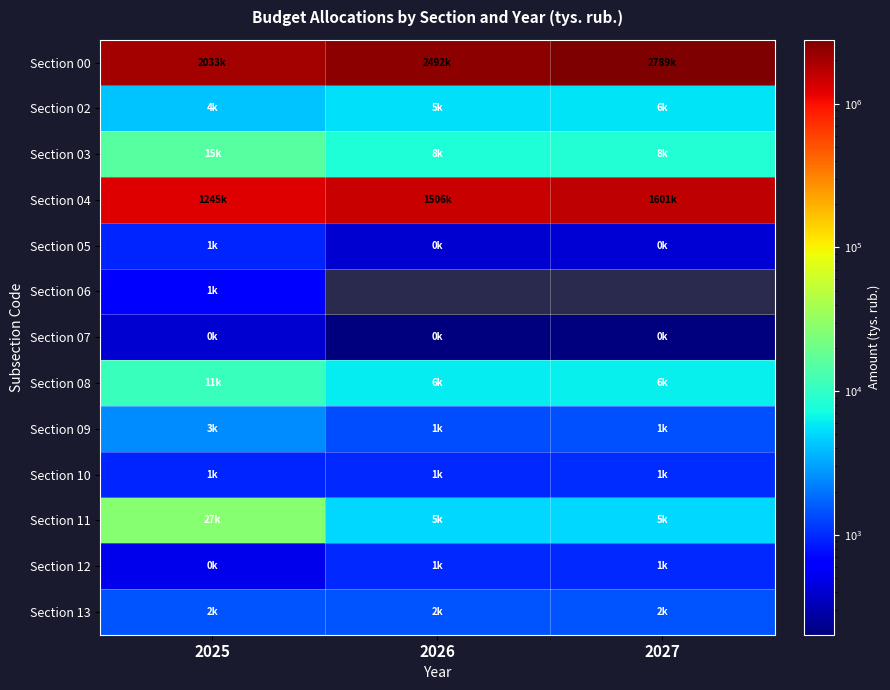

Which series changed the most between 2025 and 2027?

Section 00